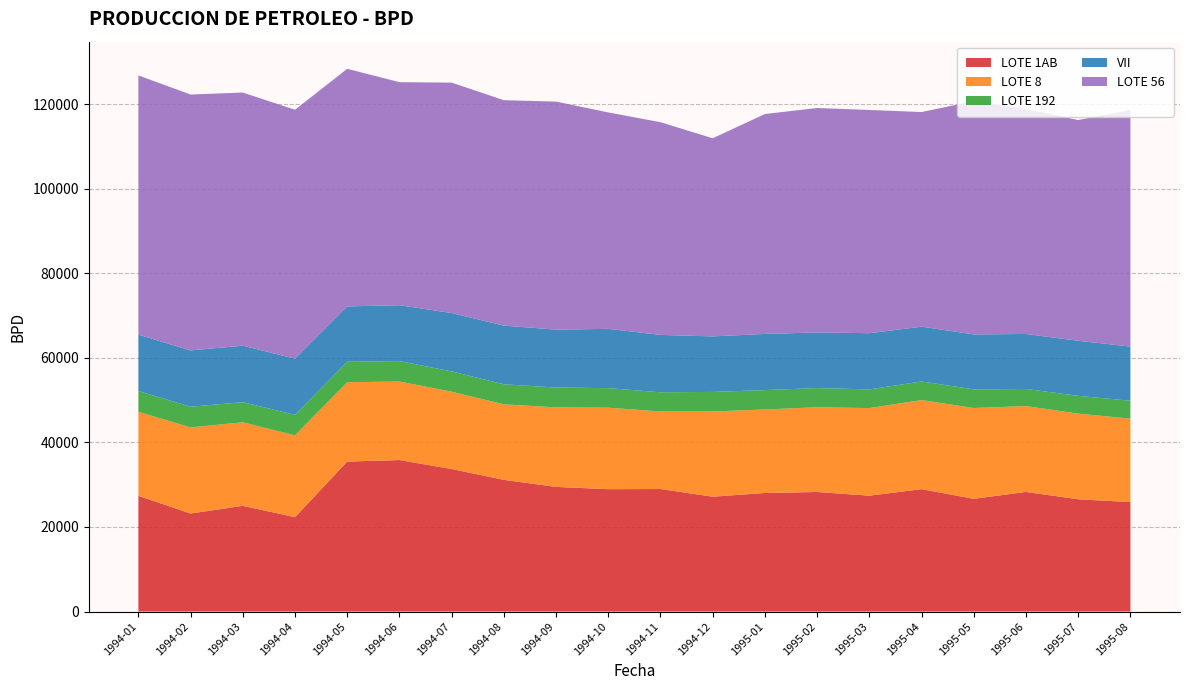

Reading right to left, extract all data points from this chart.

LOTE 1AB: 25889.0	26553.0	28287.0	26665.0	28944.0	27406.0	28272.0	28042.0	27163.7	28973.4	28937.4	29476.4	31144.8	33708.1	35823.9	35467.0	22328.1	25001.3	23182.6	27366.5
LOTE 8: 19719.0	20252.0	20303.0	21463.0	21063.0	20700.0	20044.0	19737.0	20145.9	18334.1	19268.6	18808.1	17854.1	18278.9	18568.8	18755.5	19338.3	19751.5	20364.9	19868.3
LOTE 192: 4232.0	4203.0	4043.0	4404.0	4398.0	4413.0	4527.0	4588.0	4620.6	4537.1	4622.2	4680.8	4734.8	4793.1	4828.4	4832.3	4847.1	4748.9	4888.0	4910.7
VII: 12813.0	13016.0	13000.0	12995.0	12958.0	13296.0	13153.0	13274.0	13126.6	13572.8	14013.0	13697.1	13870.1	13803.3	13217.2	13095.4	13270.9	13365.2	13306.3	13340.5
LOTE 56: 55903.0	52190.0	53183.0	55149.0	50738.0	52777.0	53059.0	51989.0	46841.1	50278.7	51170.3	53904.0	53300.5	54473.7	52722.1	56173.6	58856.3	59840.9	60498.3	61276.3